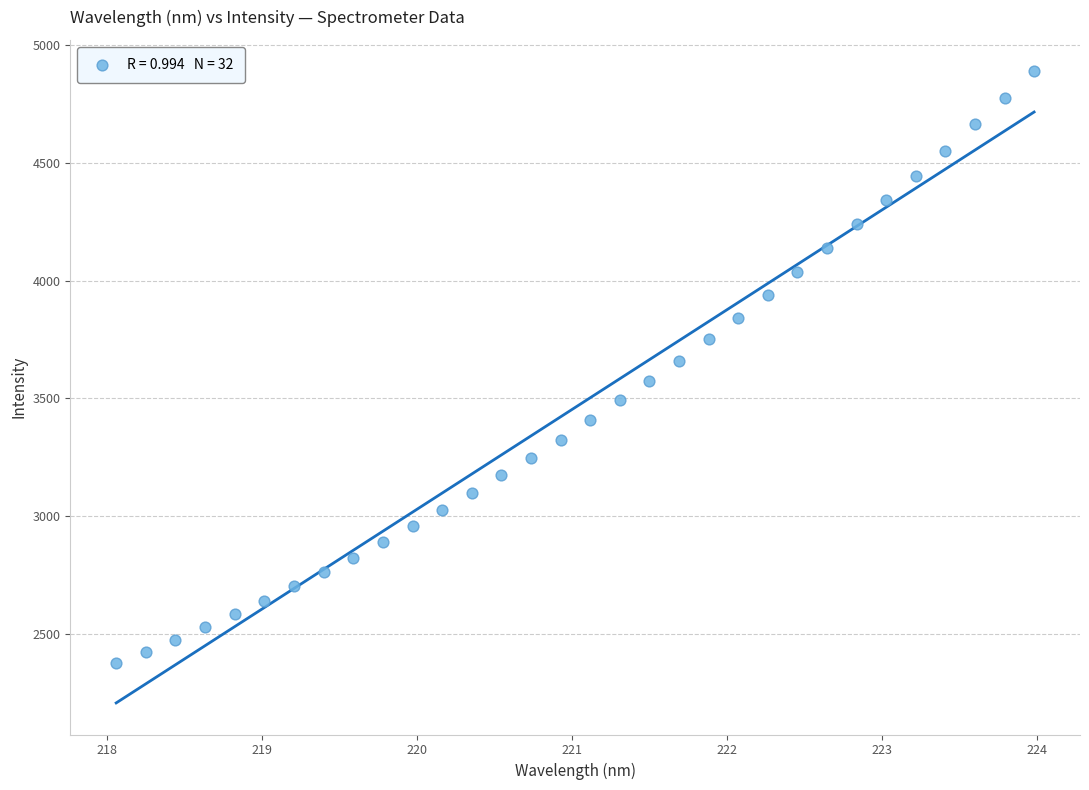

What is the range of Y values (max minus min)?

2515.0